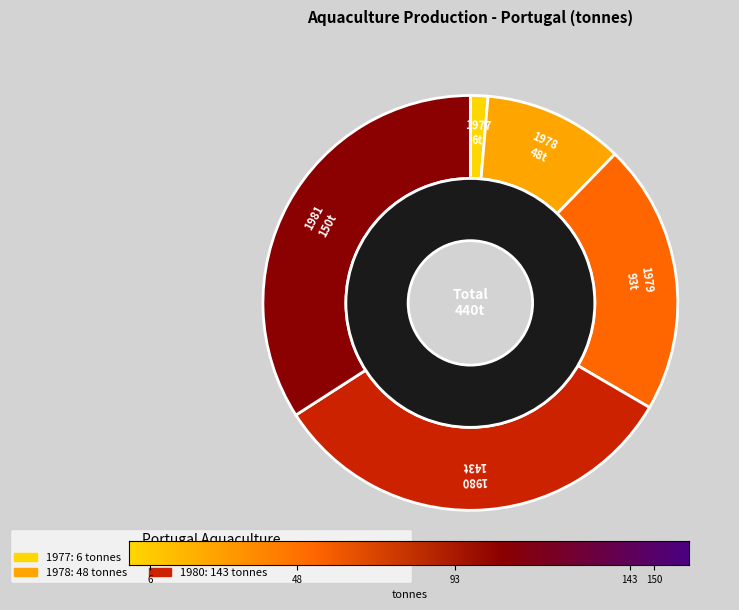

How many segments does this pie chart have?

5